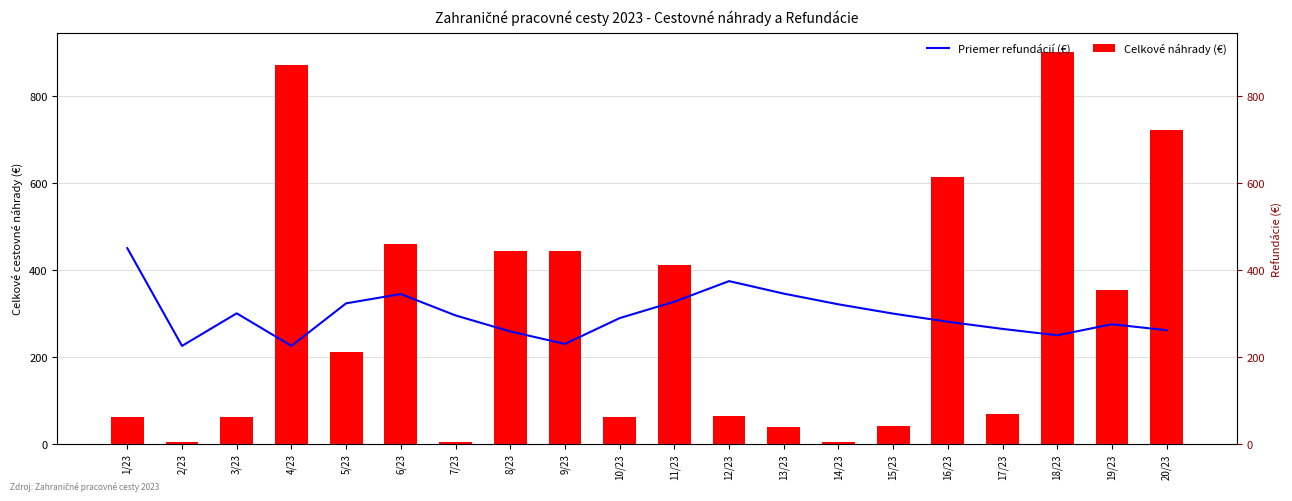

At which category does the chart reach its peak across all series?

18/23